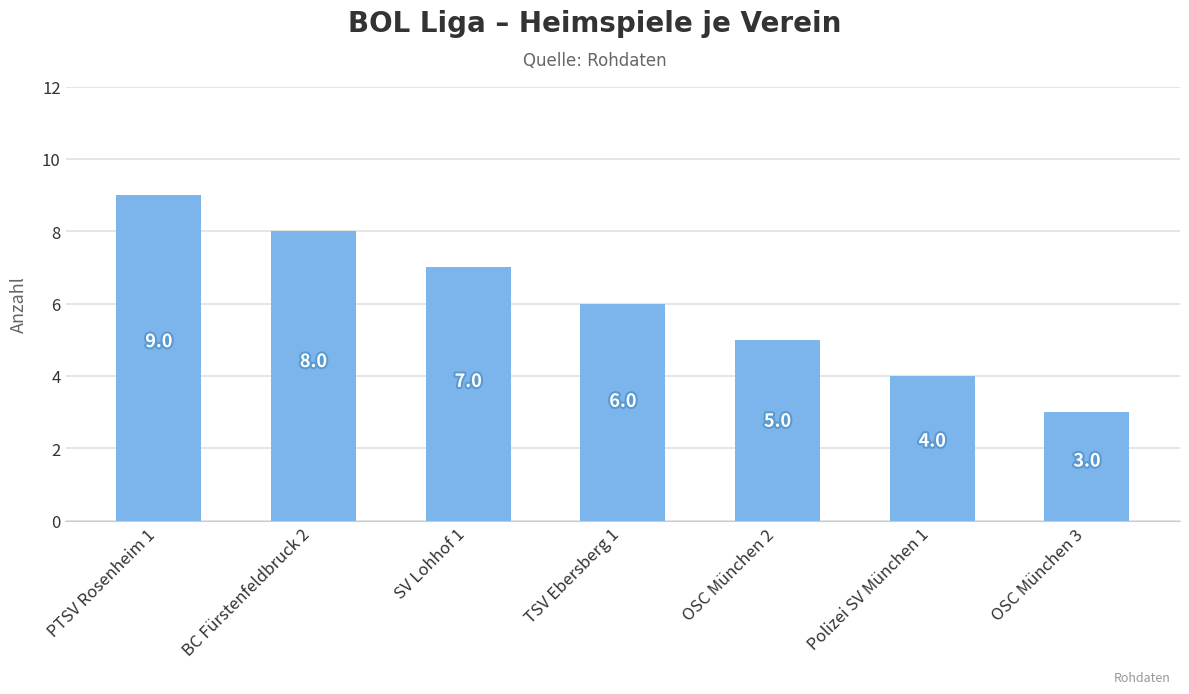

Reading right to left, list all the values displayed in this chart.

OSC München 3=3	Polizei SV München 1=4	OSC München 2=5	TSV Ebersberg 1=6	SV Lohhof 1=7	BC Fürstenfeldbruck 2=8	PTSV Rosenheim 1=9